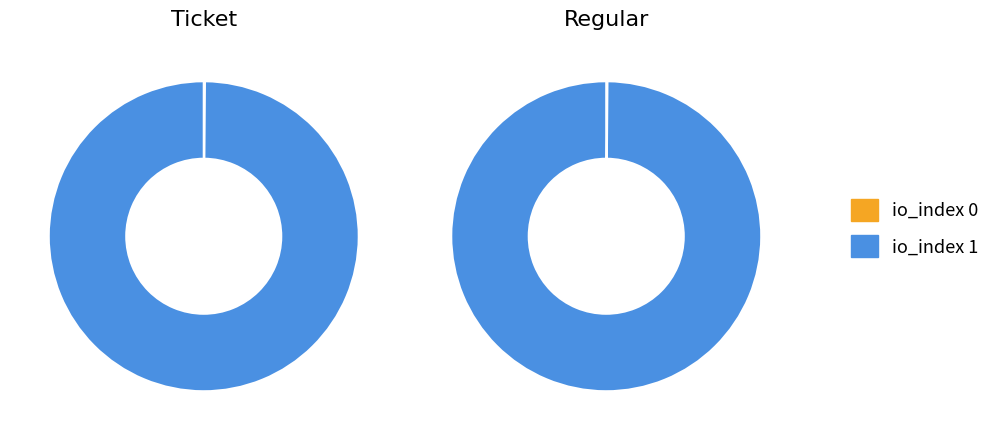

The io_index 1 slice represents 100% of the pie. True or false?

True